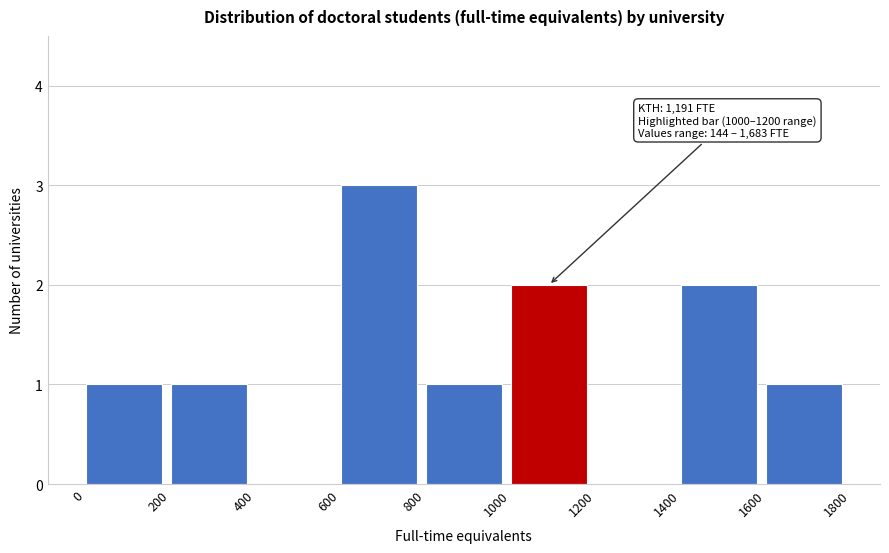

Which range on the x-axis has the tallest bar?

600 to 800